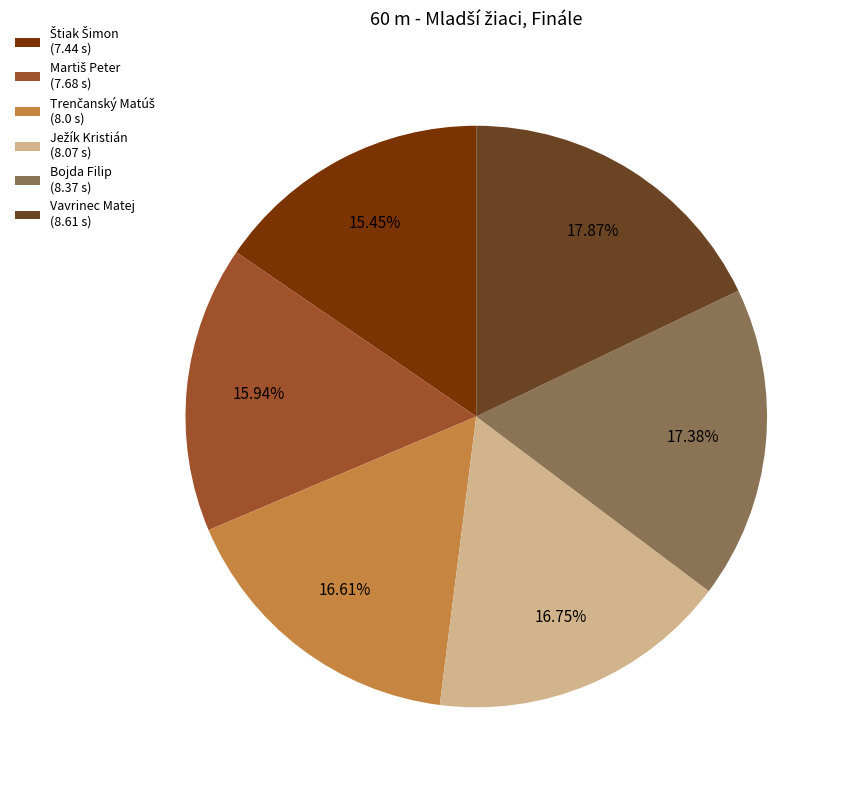

Is there any slice that represents more than half of the pie?

No